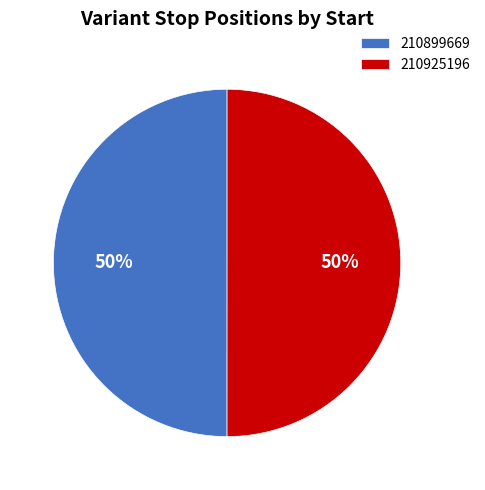

To the nearest percent, what percentage of the pie is 210899669?

50%